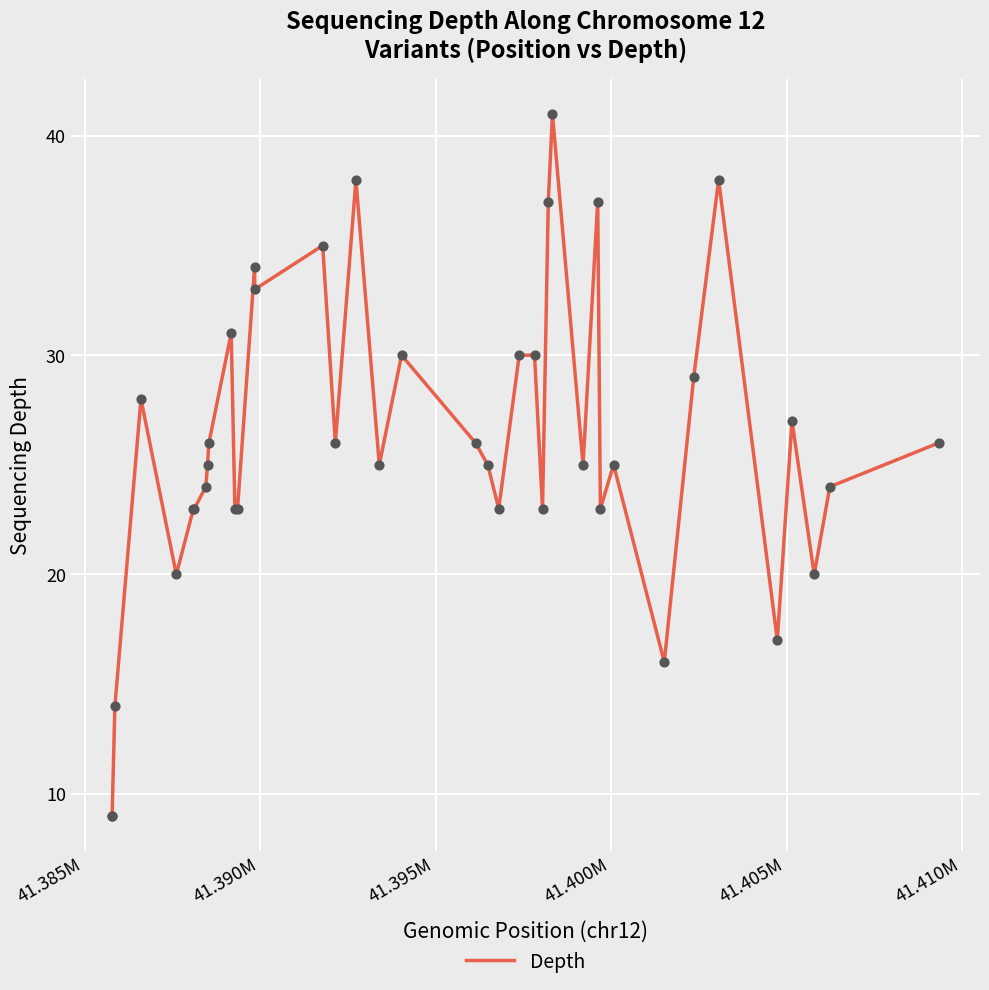

What is the minimum value shown in the chart?

9